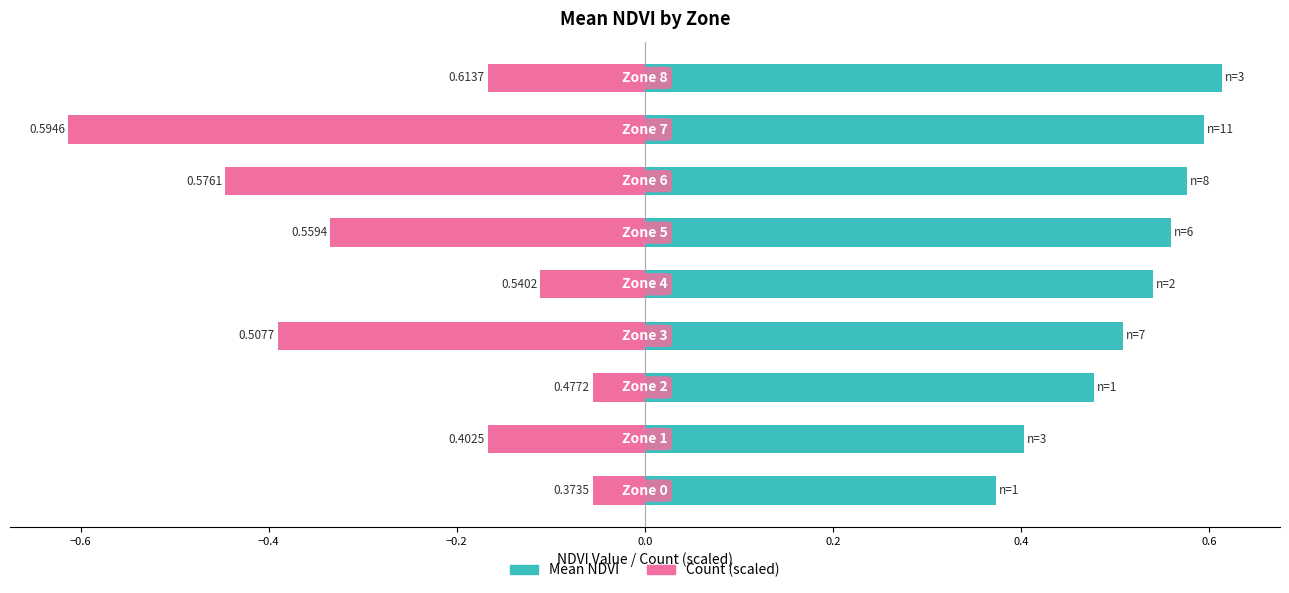

What is the difference between the maximum and minimum values in the Count (scaled) series?

0.6